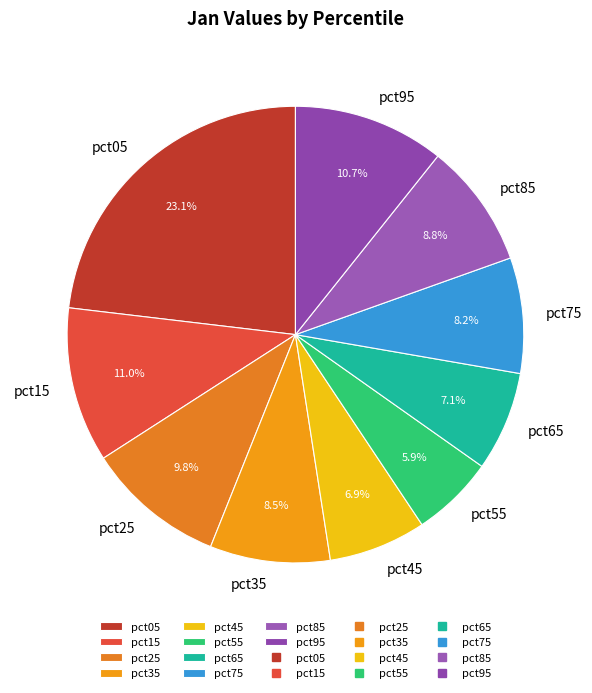

How many slices are in this pie chart?

10